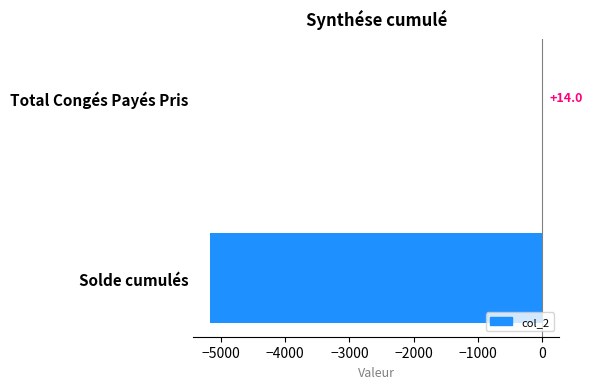

Is it true that the value at Total Congés Payés Pris is 14.0?

True